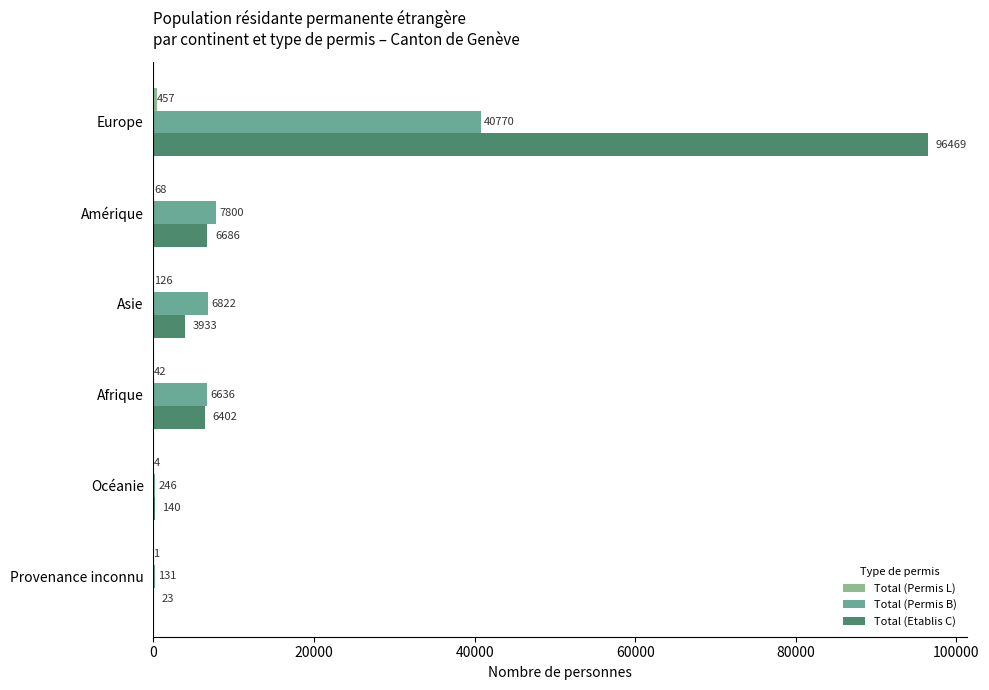

Which series has the largest total across all categories?

Total (Etablis C)